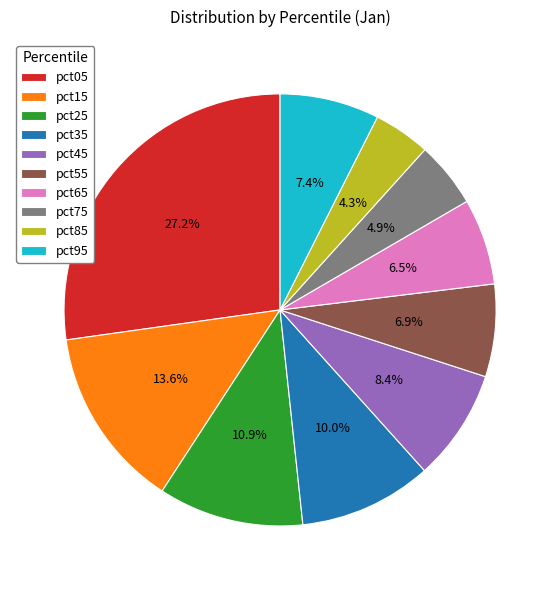

What percentage is the pct35 slice, to the nearest percent?

10%